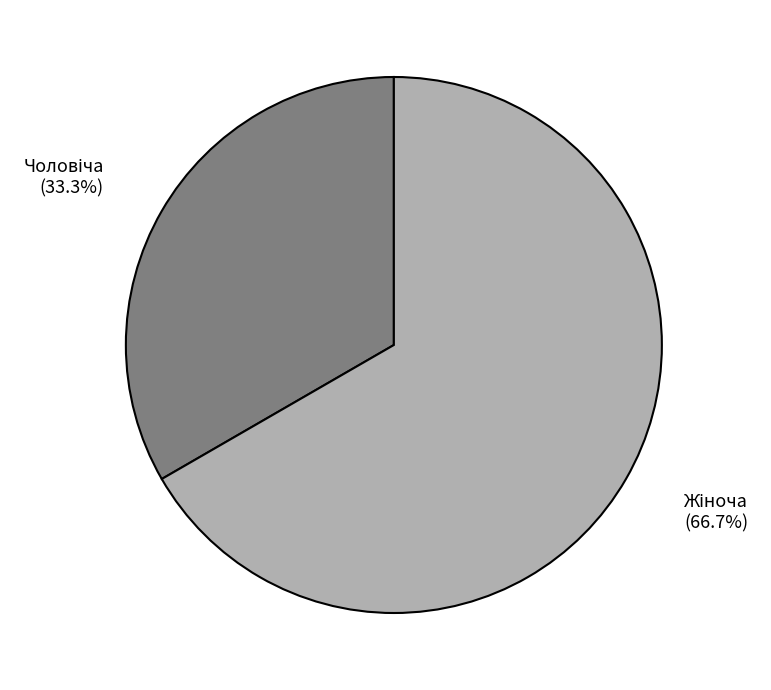

Is there a majority slice in this chart?

Yes